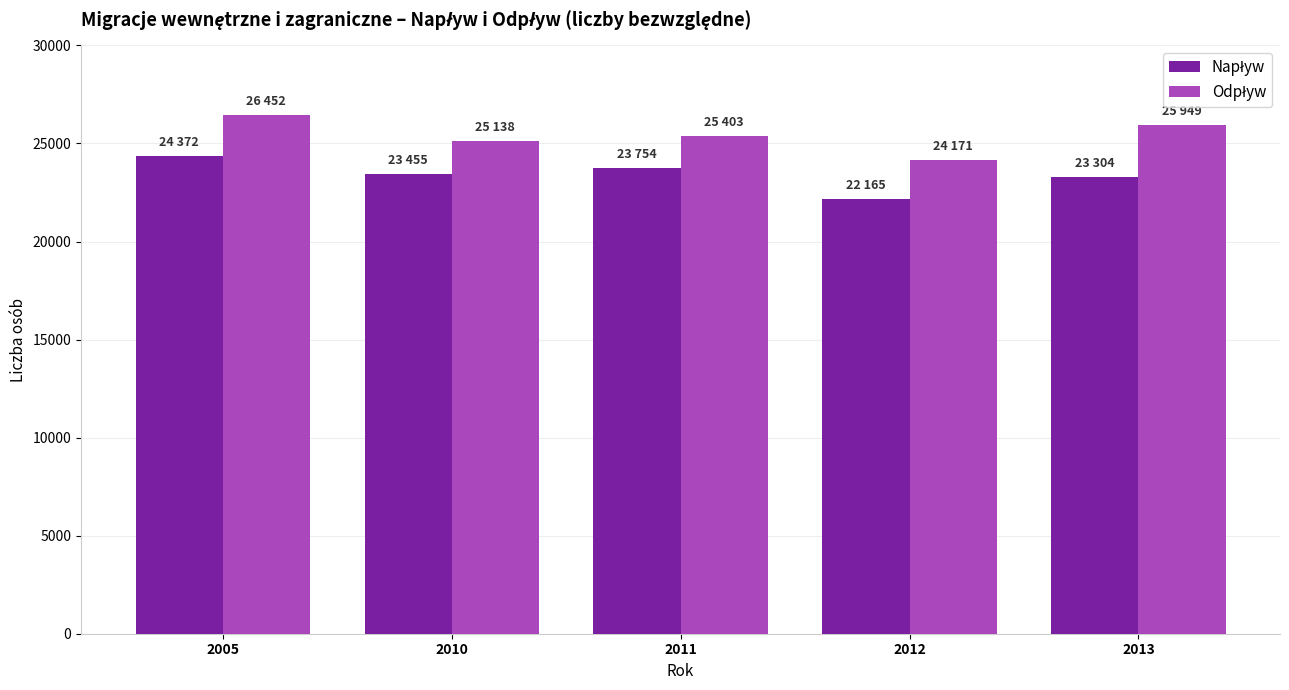

At which category does the chart reach its minimum across all series?

2012